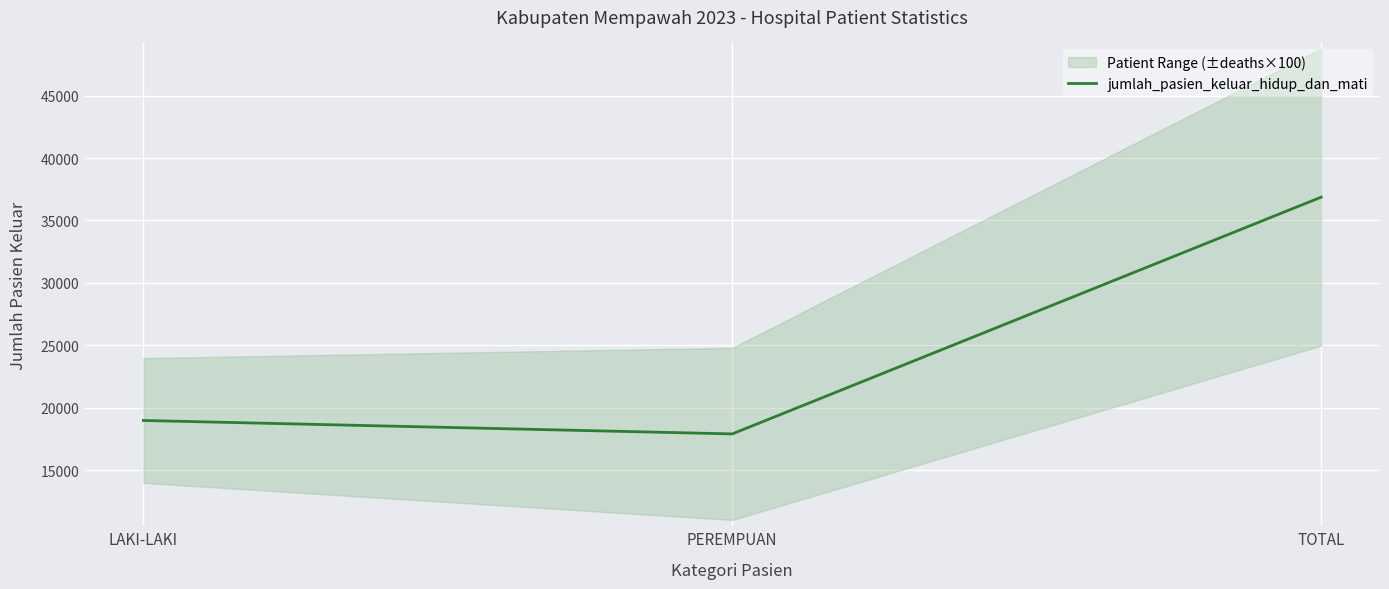

Is this an area chart (filled region under the line)?

No